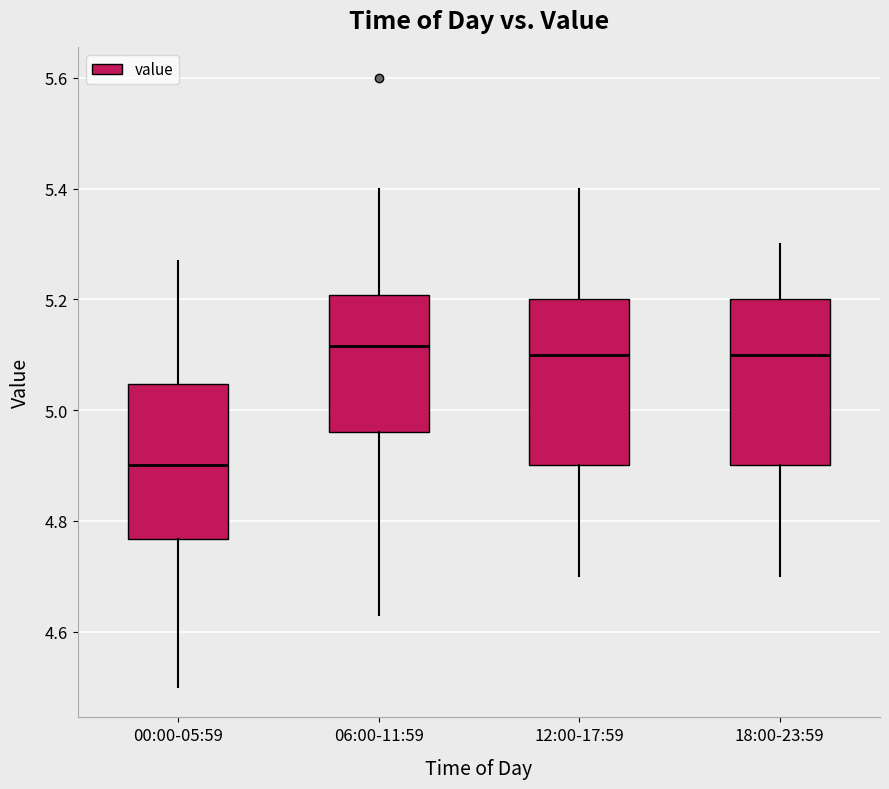

Reading left to right, transcribe this box plot: for each box, give where its median line is, the range the box spans, and where its two whiskers end, as read against the y-axis. The values are not printed on the chart, so give them approximately, as read against the axis.

00:00-05:59: median 4.90, box 4.76 to 5.04, whiskers 4.50 to 5.28
06:00-11:59: median 5.12, box 4.96 to 5.20, whiskers 4.64 to 5.40
12:00-17:59: median 5.10, box 4.90 to 5.20, whiskers 4.70 to 5.40
18:00-23:59: median 5.10, box 4.90 to 5.20, whiskers 4.70 to 5.30